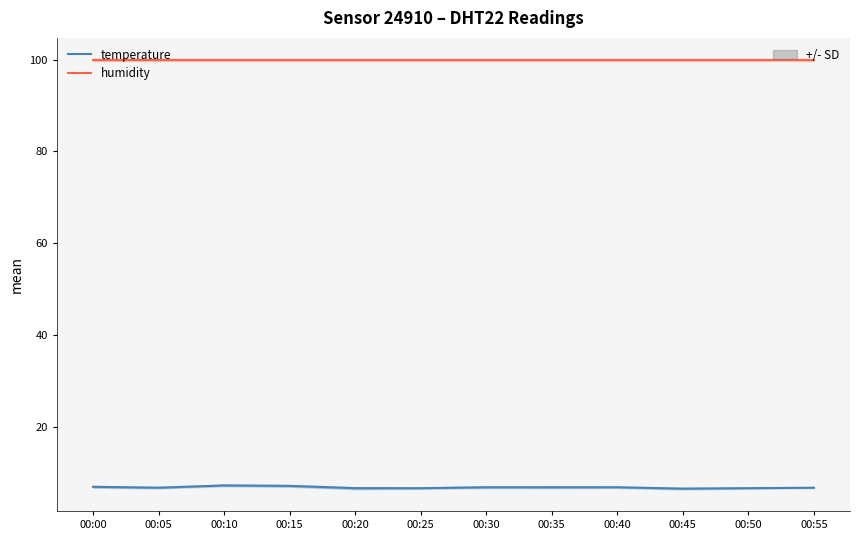

The value of humidity at 00:45 is 99.9. True or false?

True